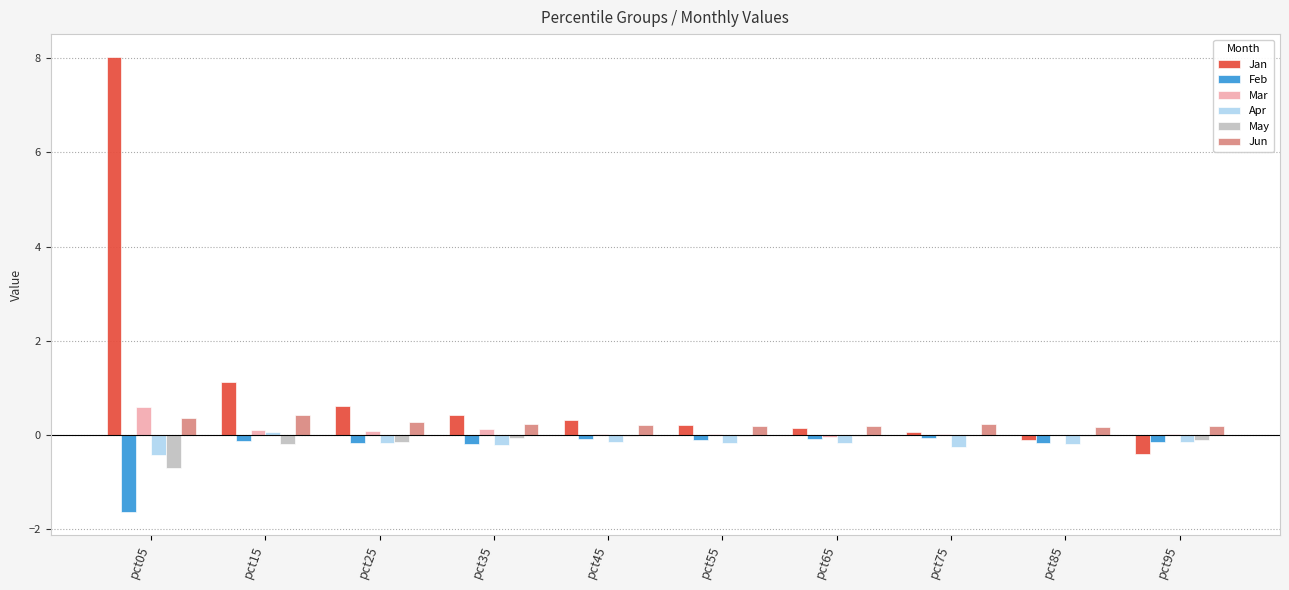

At which category is the sum across all series the highest?

pct05